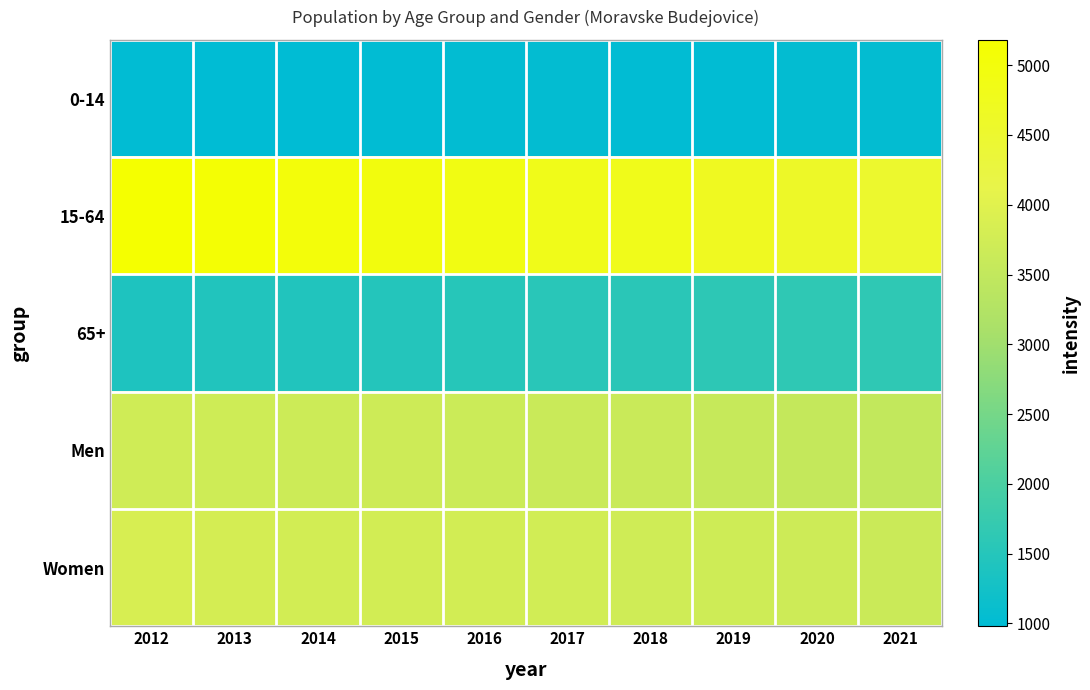

Between 2012 and 2018, which is larger?

2018